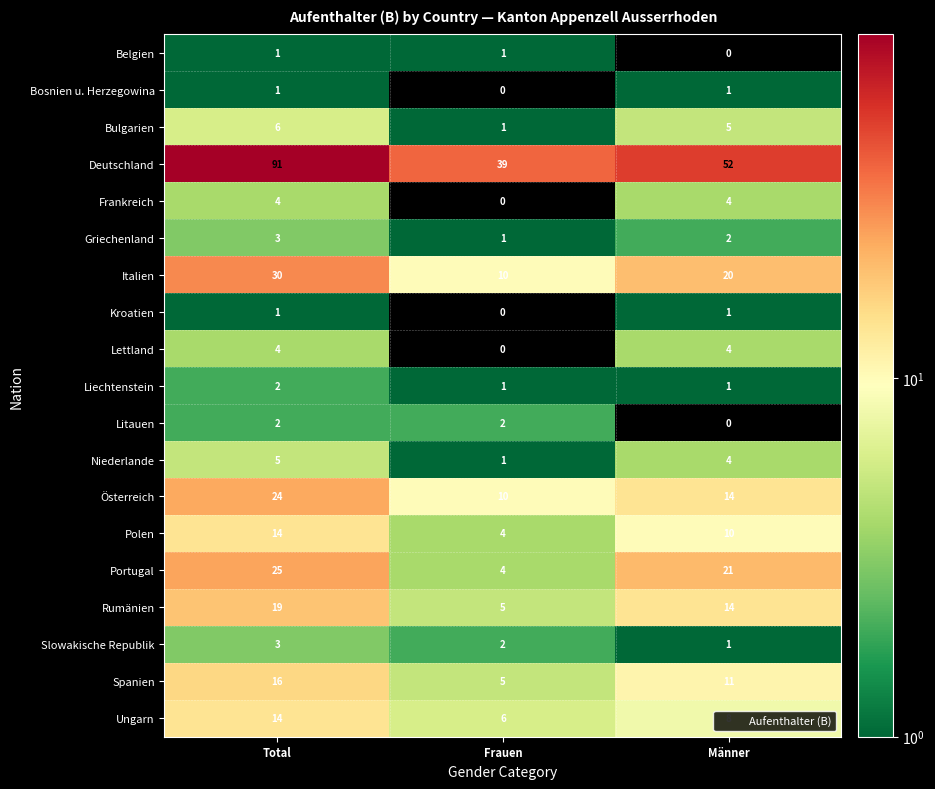

How many distinct data groups are displayed?

19